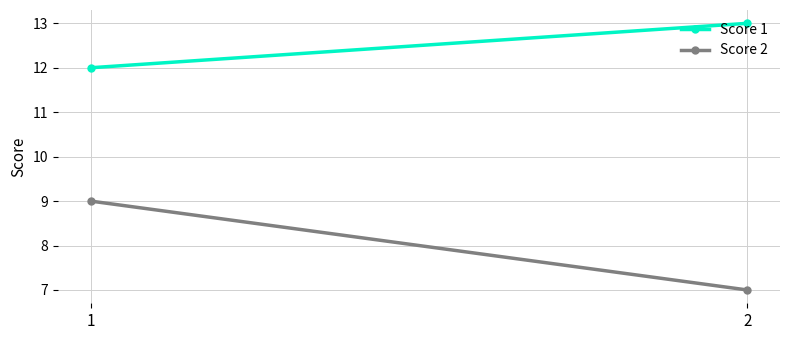

Reading left to right, what are all the values shown in this chart?

Score 1: 1=12	2=13
Score 2: 1=9	2=7